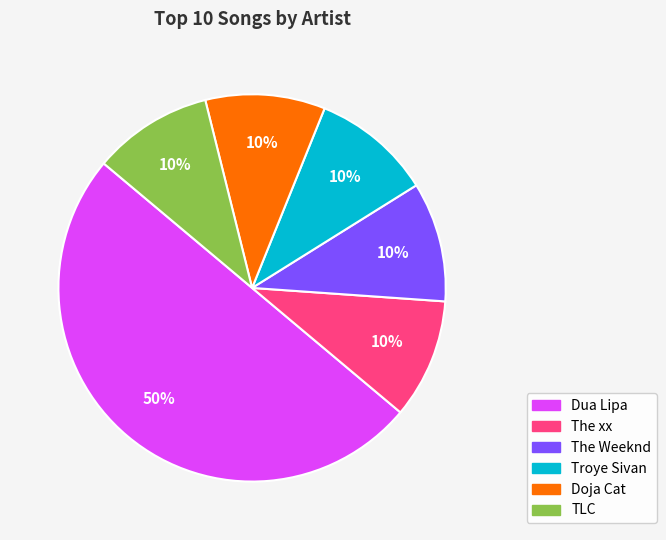

Do Doja Cat and The Weeknd together represent more than half of the pie?

No